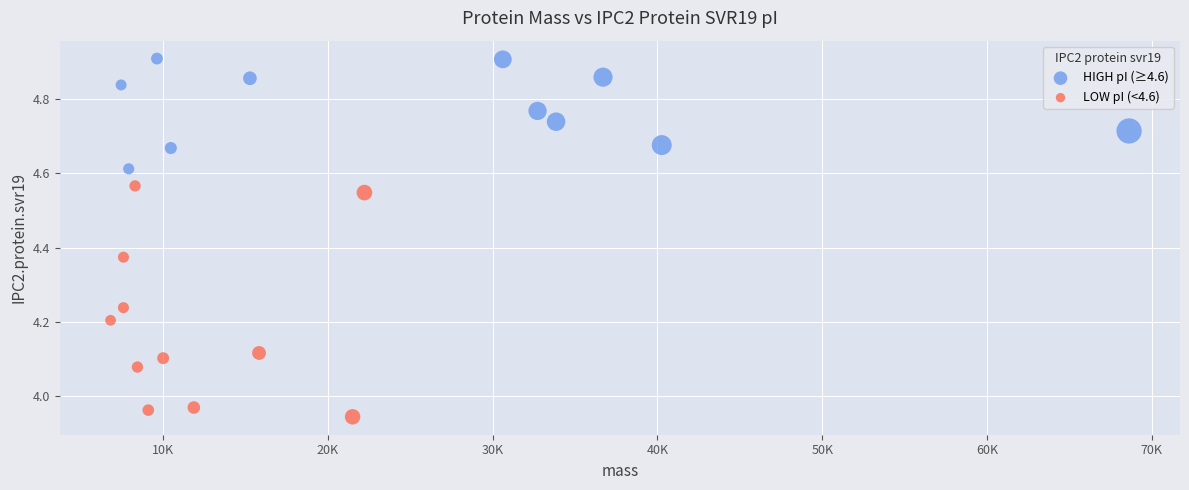

Which series has the widest spread of Y values?

LOW pI (<4.6)